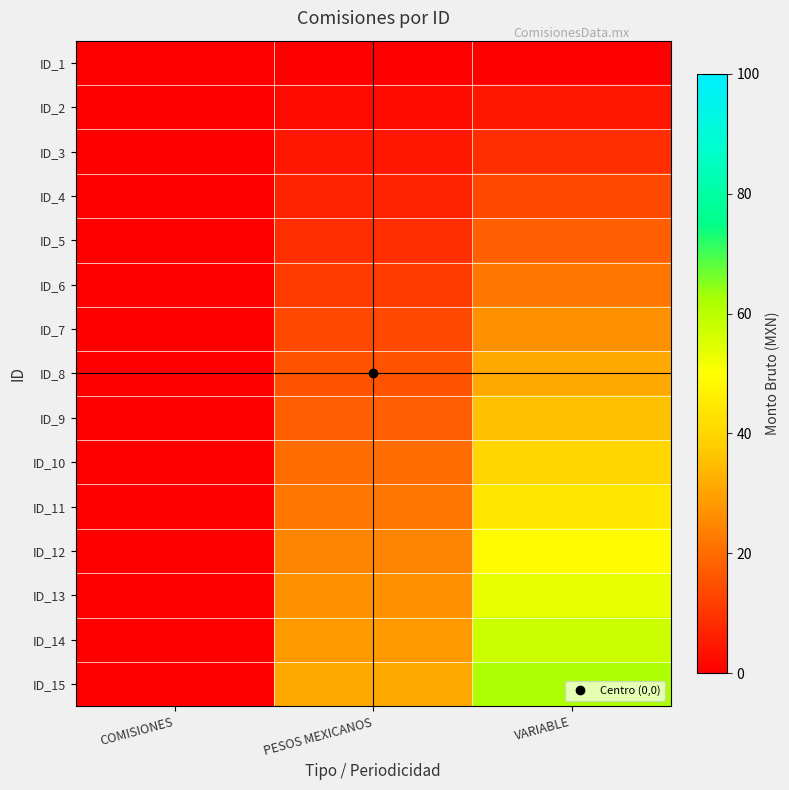

Reading left to right, transcribe all the data shown in this chart.

ID_1: COMISIONES=0.0	PESOS MEXICANOS=0.0	VARIABLE=0.0
ID_2: COMISIONES=0.0	PESOS MEXICANOS=2.2	VARIABLE=4.4
ID_3: COMISIONES=0.0	PESOS MEXICANOS=4.4	VARIABLE=8.9
ID_4: COMISIONES=0.0	PESOS MEXICANOS=6.7	VARIABLE=13.3
ID_5: COMISIONES=0.0	PESOS MEXICANOS=8.9	VARIABLE=17.8
ID_6: COMISIONES=0.0	PESOS MEXICANOS=11.1	VARIABLE=22.2
ID_7: COMISIONES=0.0	PESOS MEXICANOS=13.3	VARIABLE=26.7
ID_8: COMISIONES=0.0	PESOS MEXICANOS=15.6	VARIABLE=31.1
ID_9: COMISIONES=0.0	PESOS MEXICANOS=17.8	VARIABLE=35.6
ID_10: COMISIONES=0.0	PESOS MEXICANOS=20.0	VARIABLE=40.0
ID_11: COMISIONES=0.0	PESOS MEXICANOS=22.2	VARIABLE=44.4
ID_12: COMISIONES=0.0	PESOS MEXICANOS=24.4	VARIABLE=48.9
ID_13: COMISIONES=0.0	PESOS MEXICANOS=26.7	VARIABLE=53.3
ID_14: COMISIONES=0.0	PESOS MEXICANOS=28.9	VARIABLE=57.8
ID_15: COMISIONES=0.0	PESOS MEXICANOS=31.1	VARIABLE=62.2